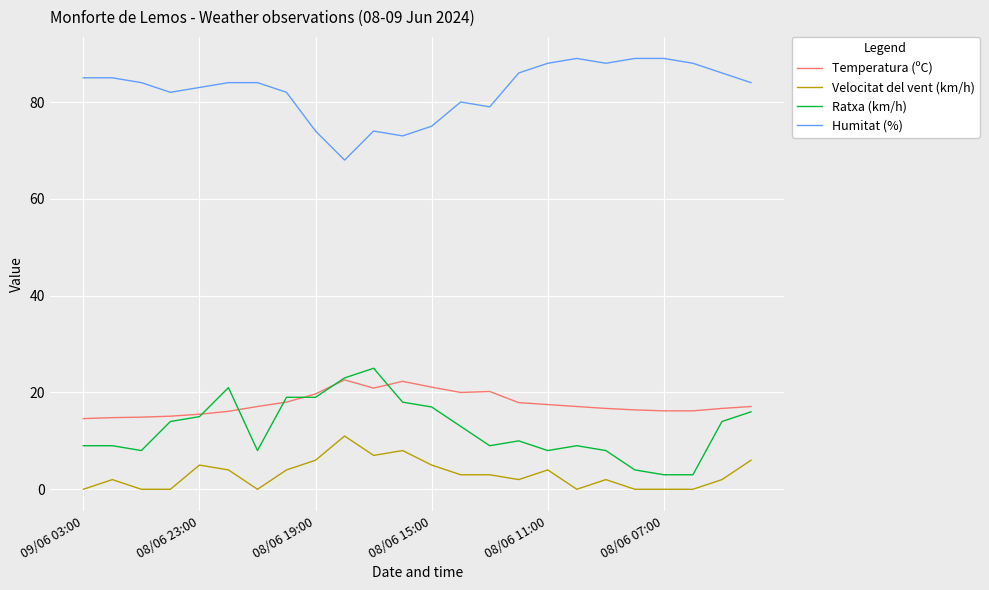

Which series has the largest total across all categories?

Humitat (%)